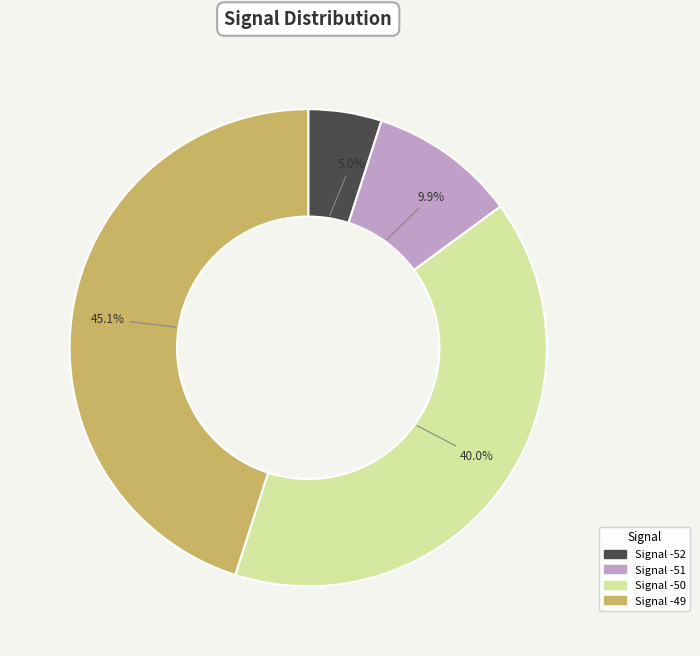

Do Signal -50 and Signal -51 together represent more than half of the pie?

No